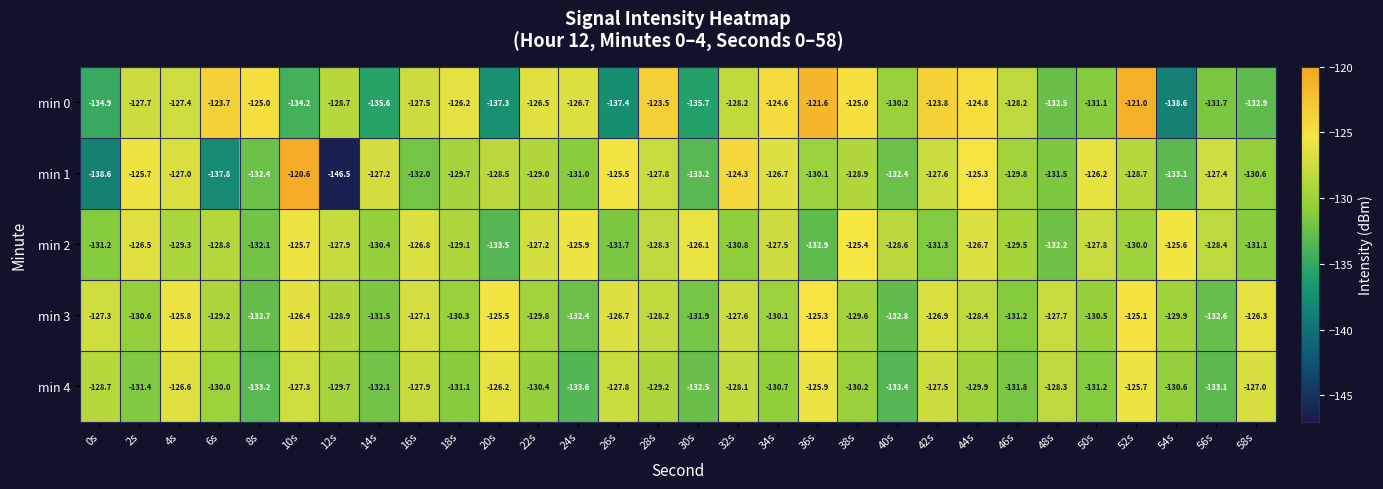

Rank the series by their maximum value, from highest to lowest.

min 1, min 0, min 3, min 2, min 4